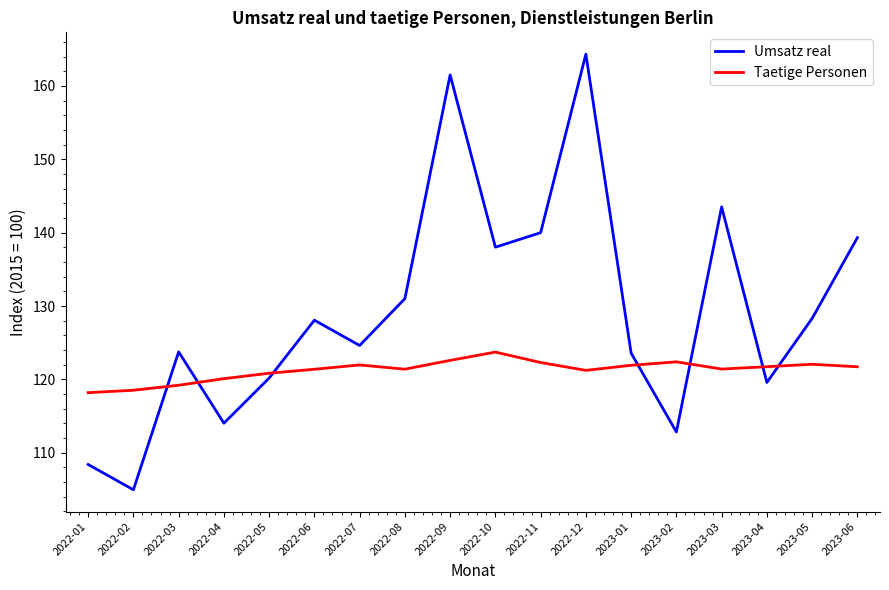

What is the difference between the Umsatz real values at 2022-03 and 2022-05?

3.6